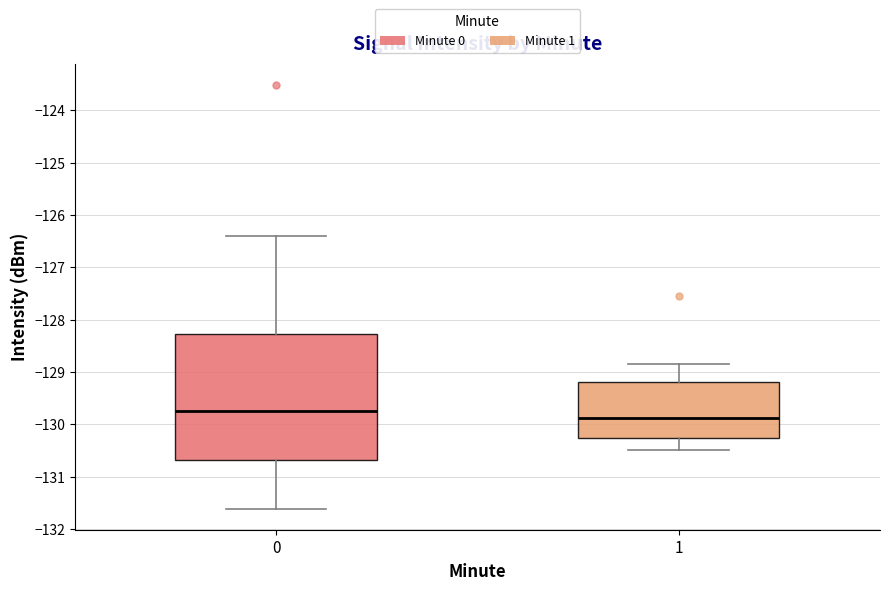

Comparing the boxes themselves (not the whiskers), which one is the tallest?

0